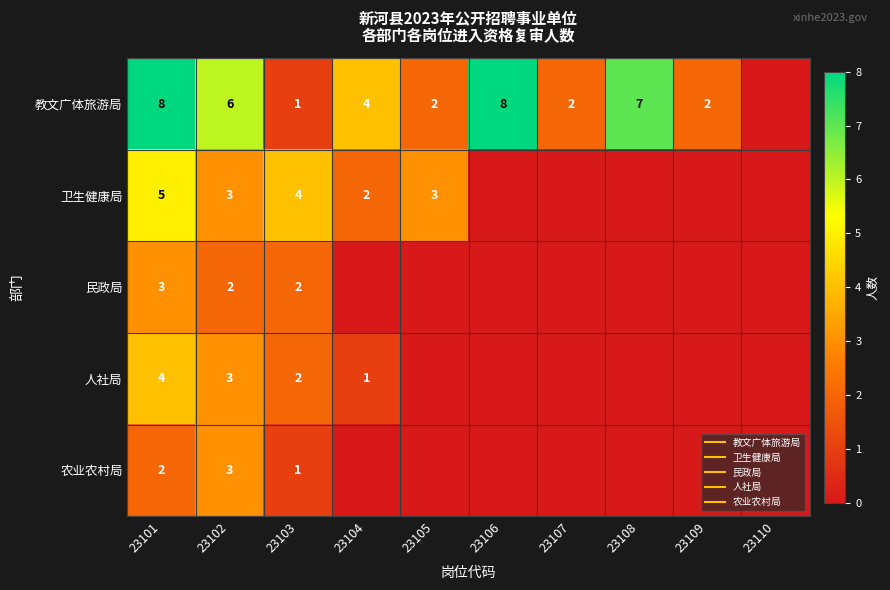

At how many categories does at least one series exceed 7?

2